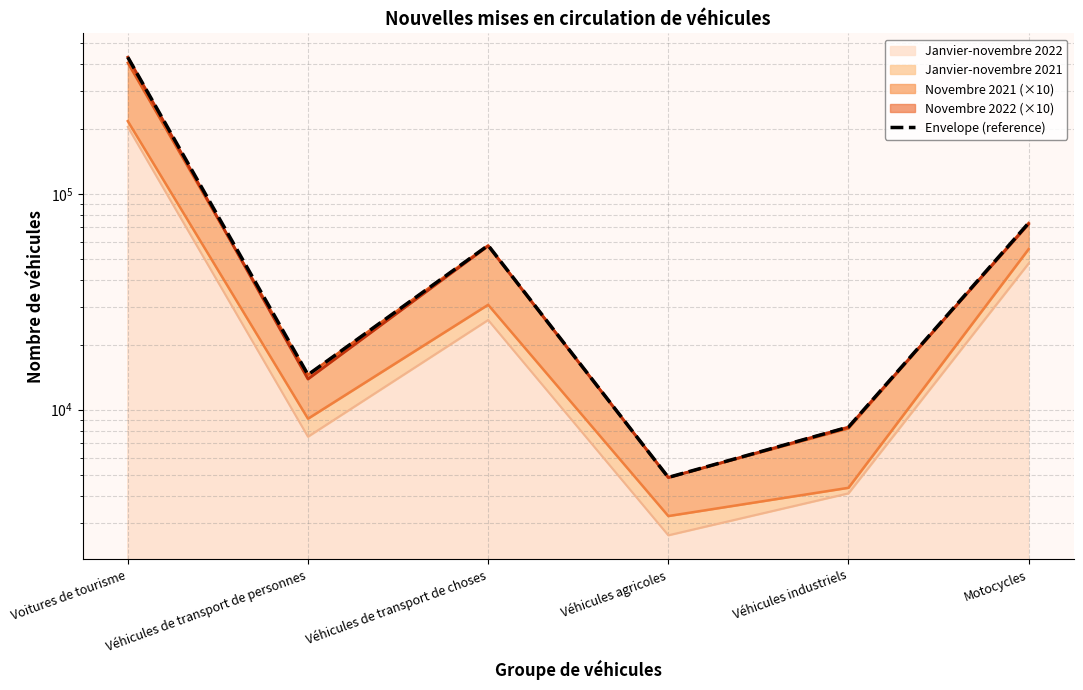

What is the value of the 4th point from the left?

4856